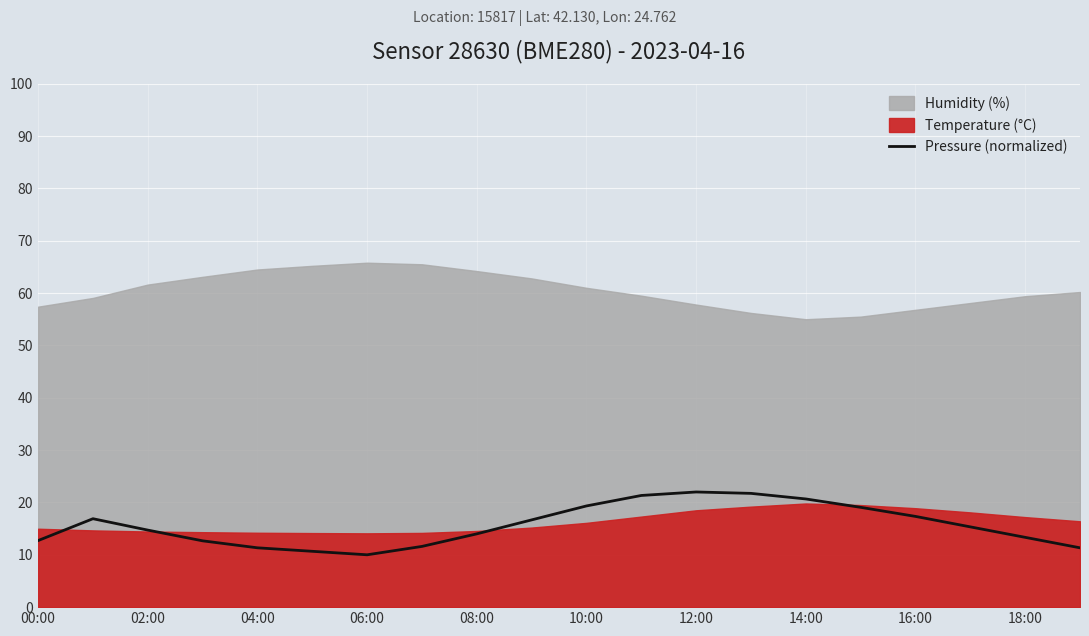

The Pressure (normalized) series shows 8.1 at 16:00. True or false?

False